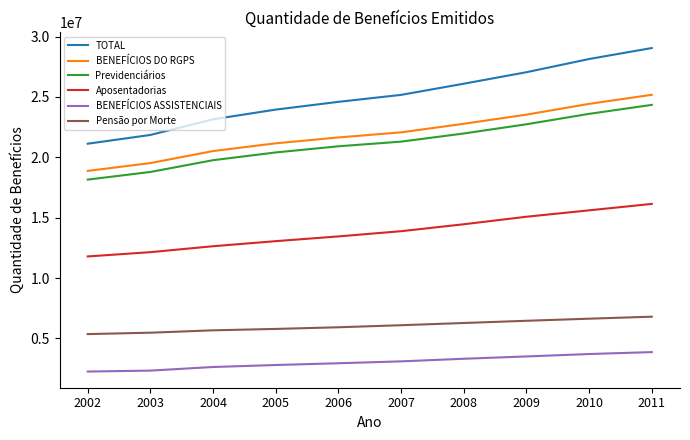

True or false: TOTAL and Aposentadorias cross at least once.

False